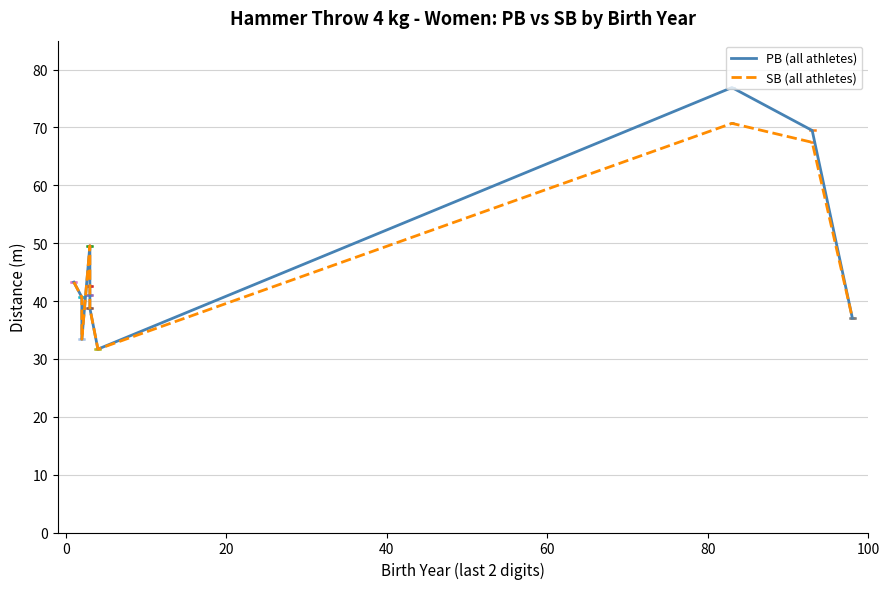

In PB, how many points are higher than both neighbors (excluding endpoints)?

2